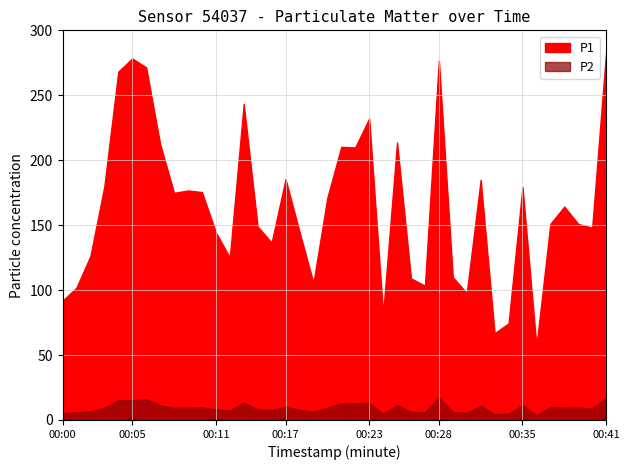

List the series in order of their peak value, highest first.

P1, P2